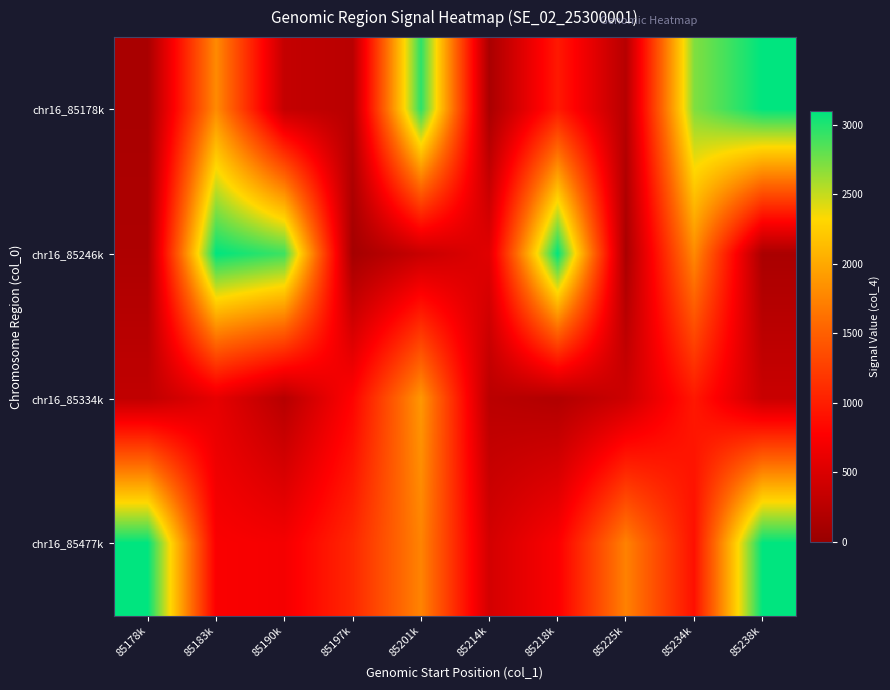

At which category is the sum across all series the highest?

85201k